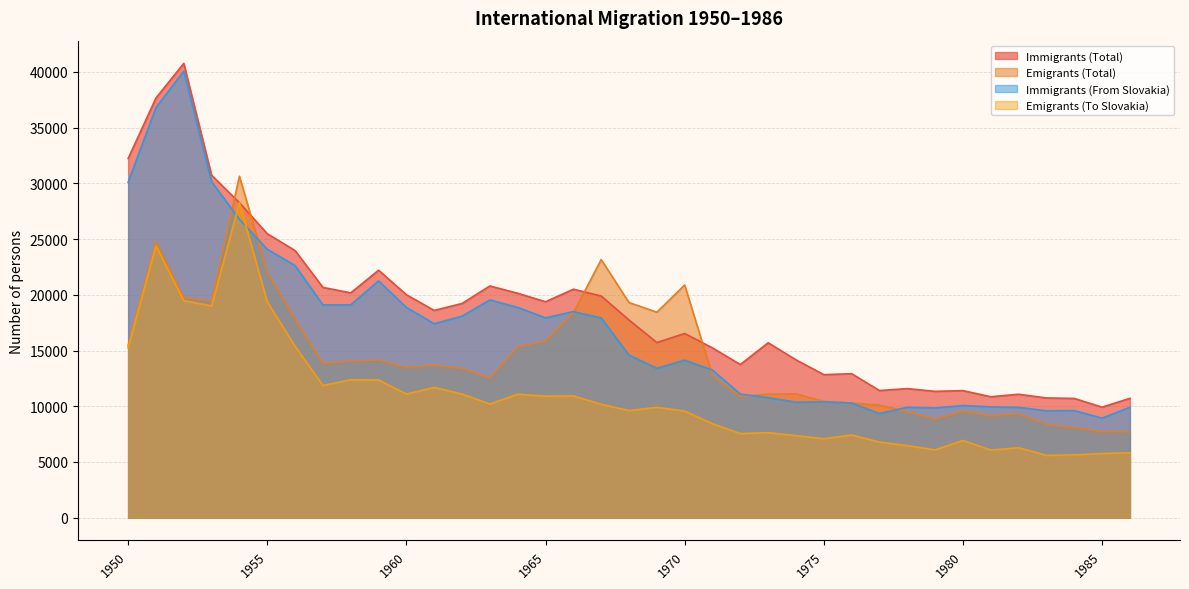

Is it true that Emigrants (Total) equals 5838 at 1963?

False